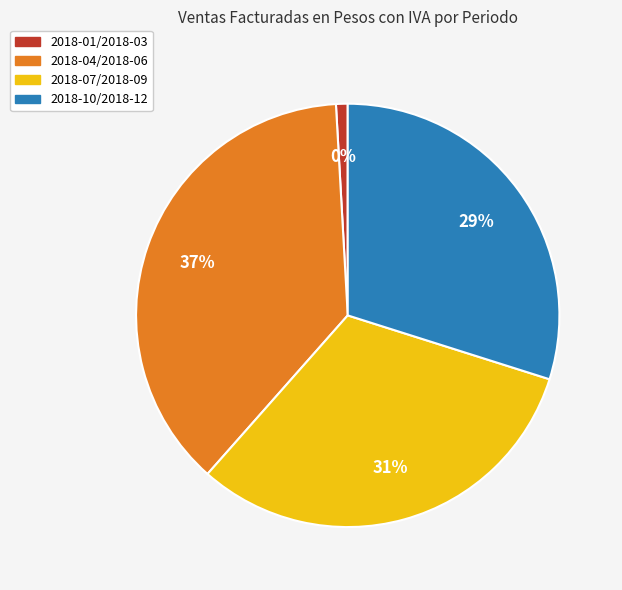

Does 2018-07/2018-09 represent more than half of the total?

No